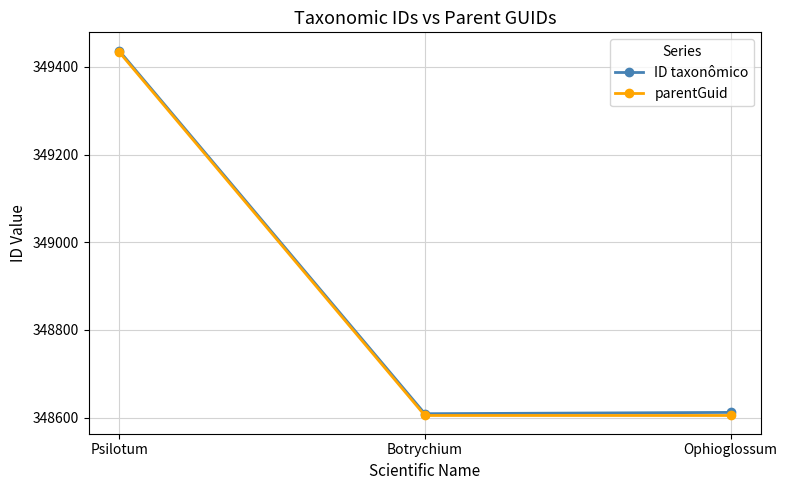

True or false: parentGuid has a value of 491928 at Psilotum.

False